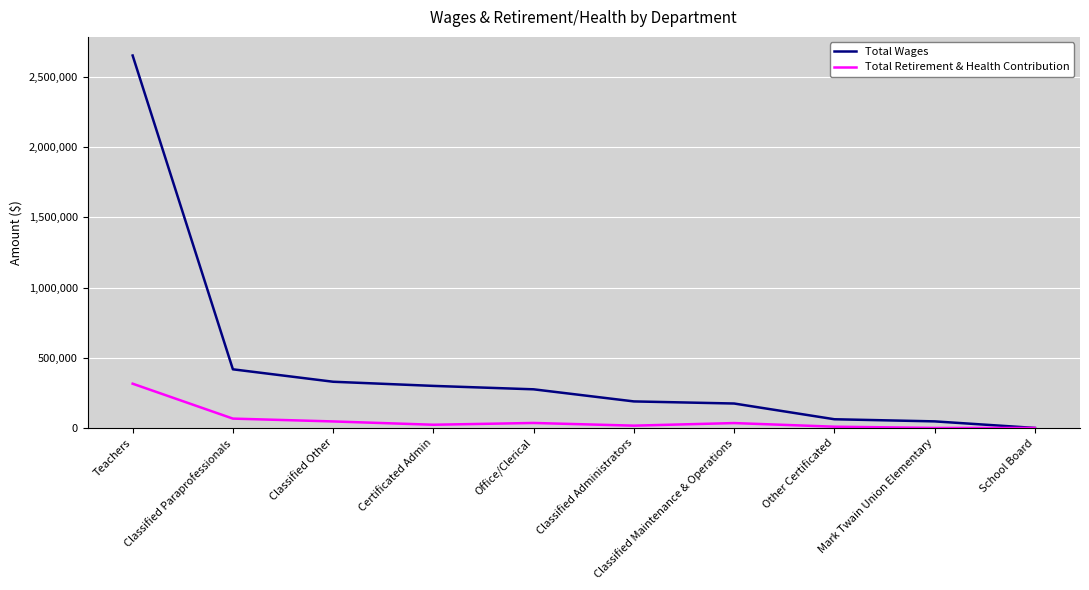

The Total Wages series shows 46820 at Mark Twain Union Elementary. True or false?

True